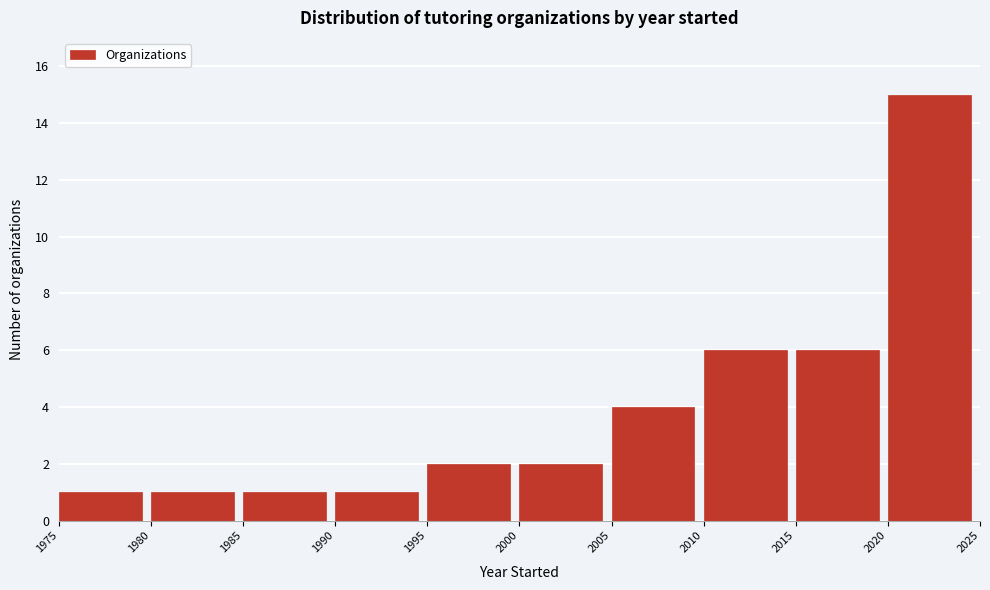

How tall is the bar that spans 1990 to 1995 on the x-axis? The values are not printed on the chart, so give them approximately, as read against the axis.

1